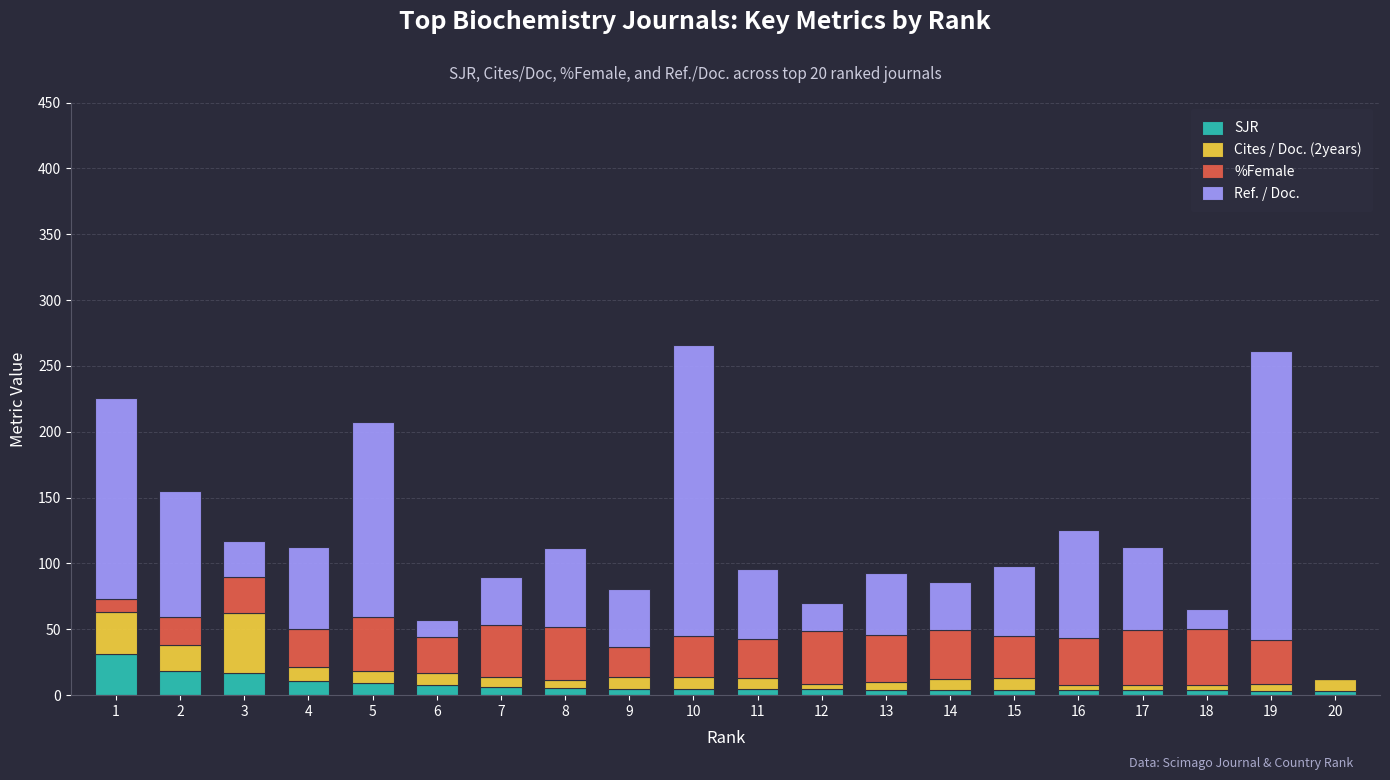

Are the bars horizontal?

No